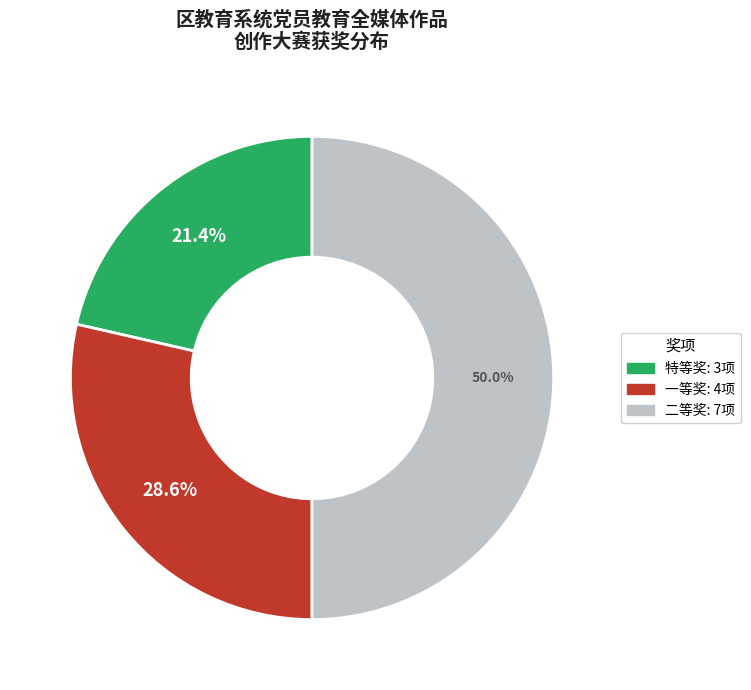

True or false: 特等奖 accounts for 21% of the total.

True